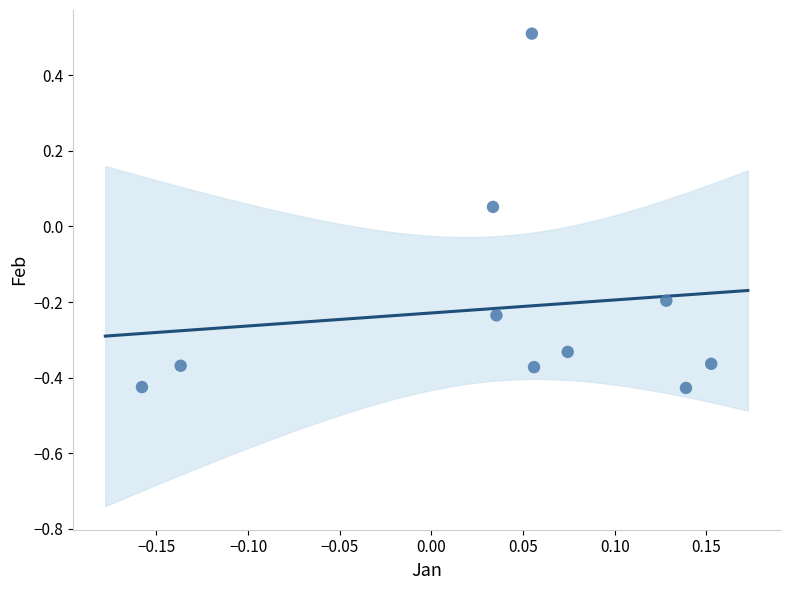

What is the range of X values (max minus min)?

0.3